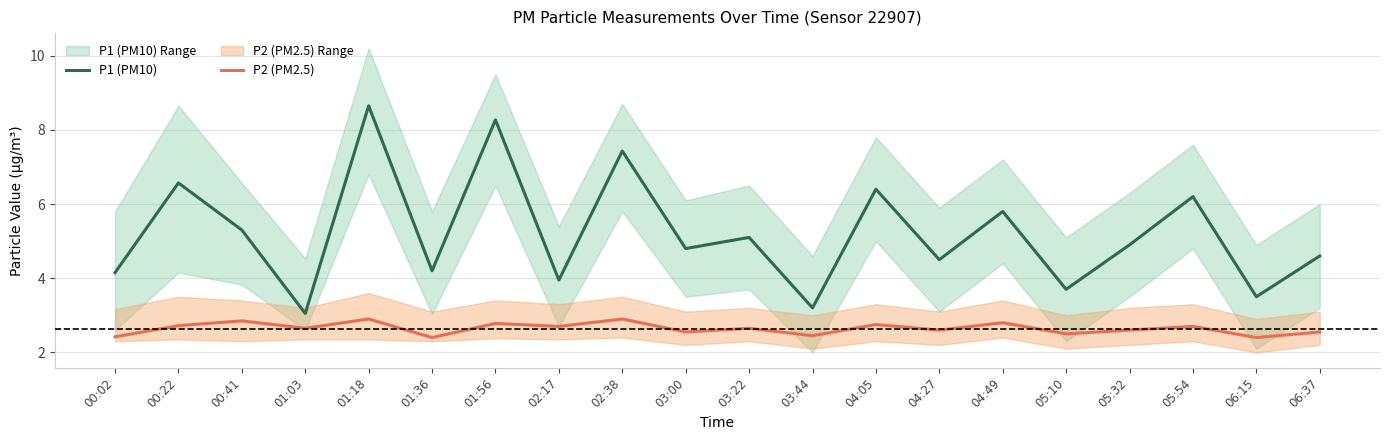

Reading left to right, what are all the values shown in this chart?

P1 (PM10): 4.2	6.6	5.3	3.0	8.7	4.2	8.3	4.0	7.4	4.8	5.1	3.2	6.4	4.5	5.8	3.7	4.9	6.2	3.5	4.6
P2 (PM2.5): 2.4	2.7	2.9	2.6	2.9	2.4	2.8	2.7	2.9	2.5	2.6	2.5	2.8	2.6	2.8	2.5	2.6	2.7	2.4	2.5